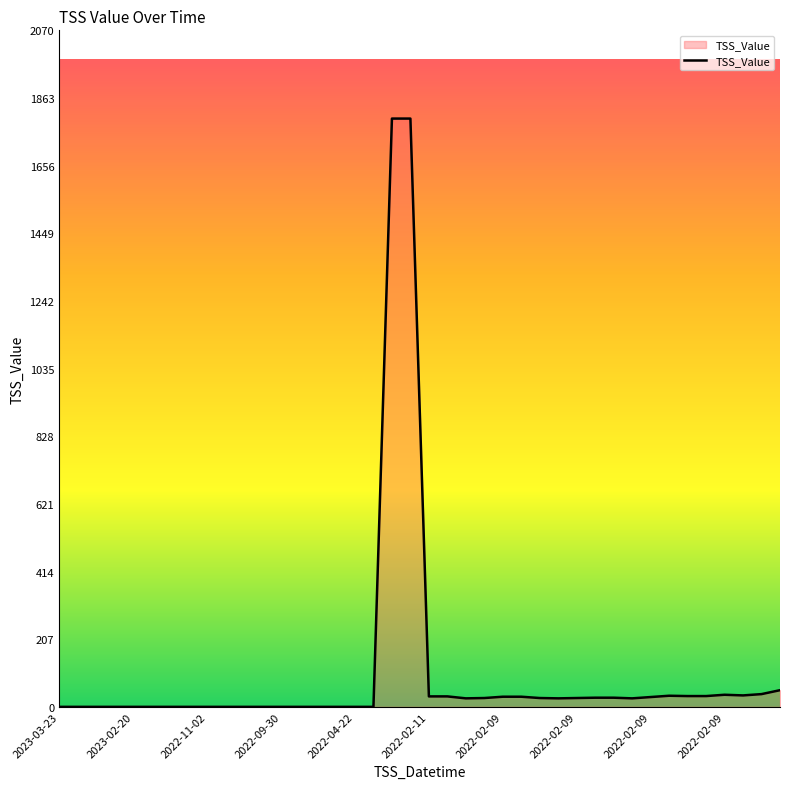

What is the maximum value shown in the chart?

1800